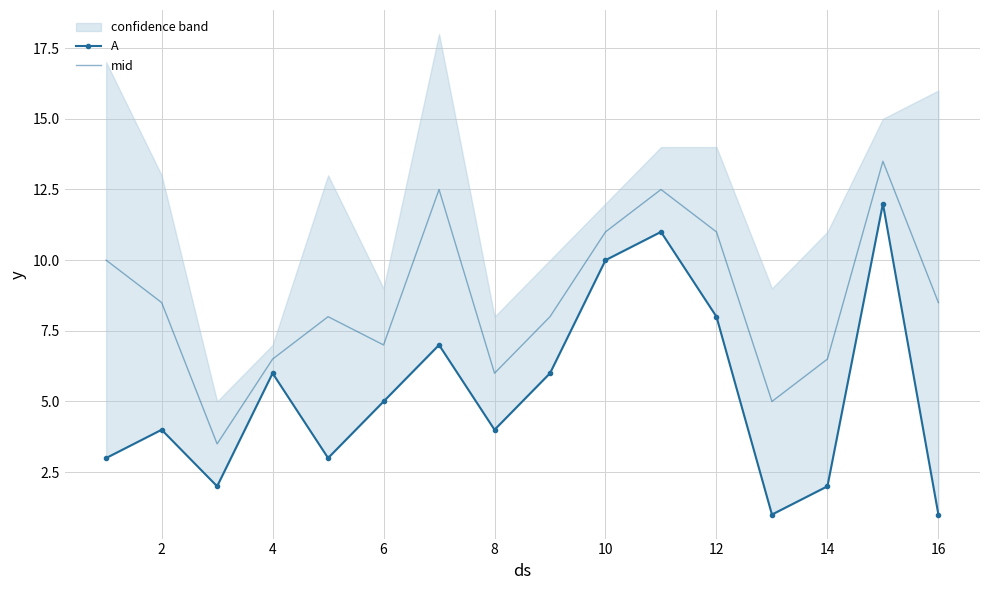

What are all the series names shown in the legend?

A, mid